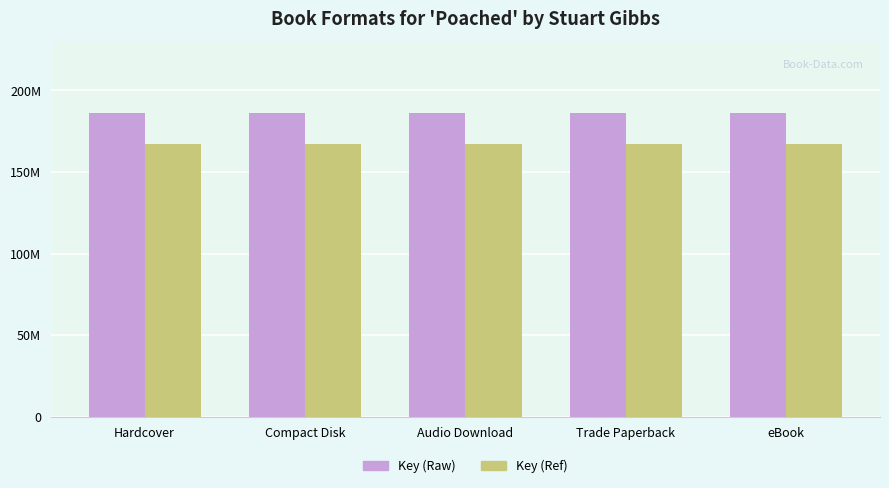

Are the bars grouped side by side (vs. stacked)?

Yes